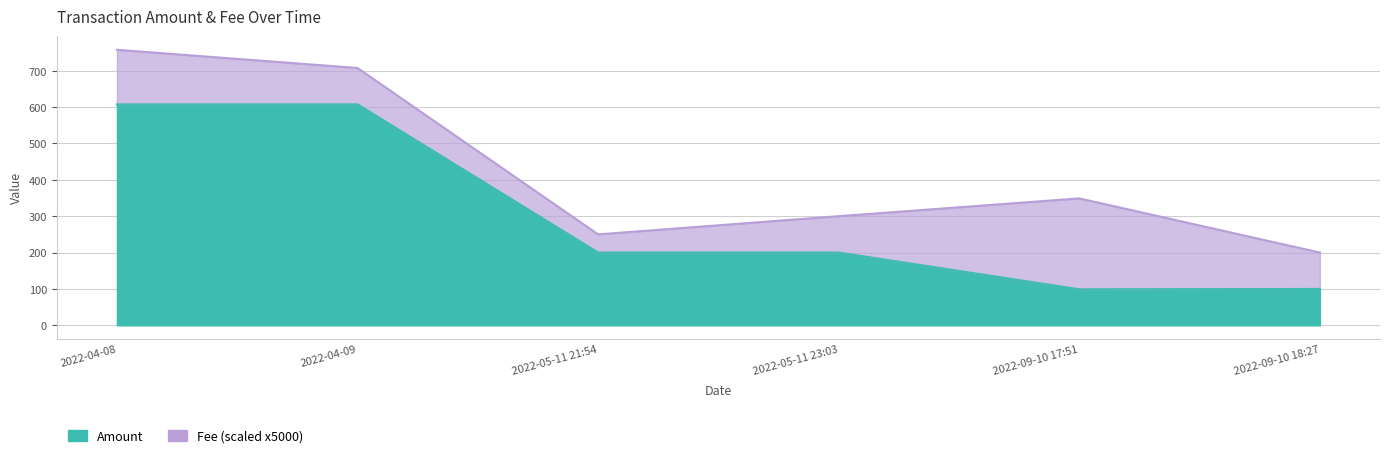

What is the label of the 2nd point from the right?

2022-09-10 17:51